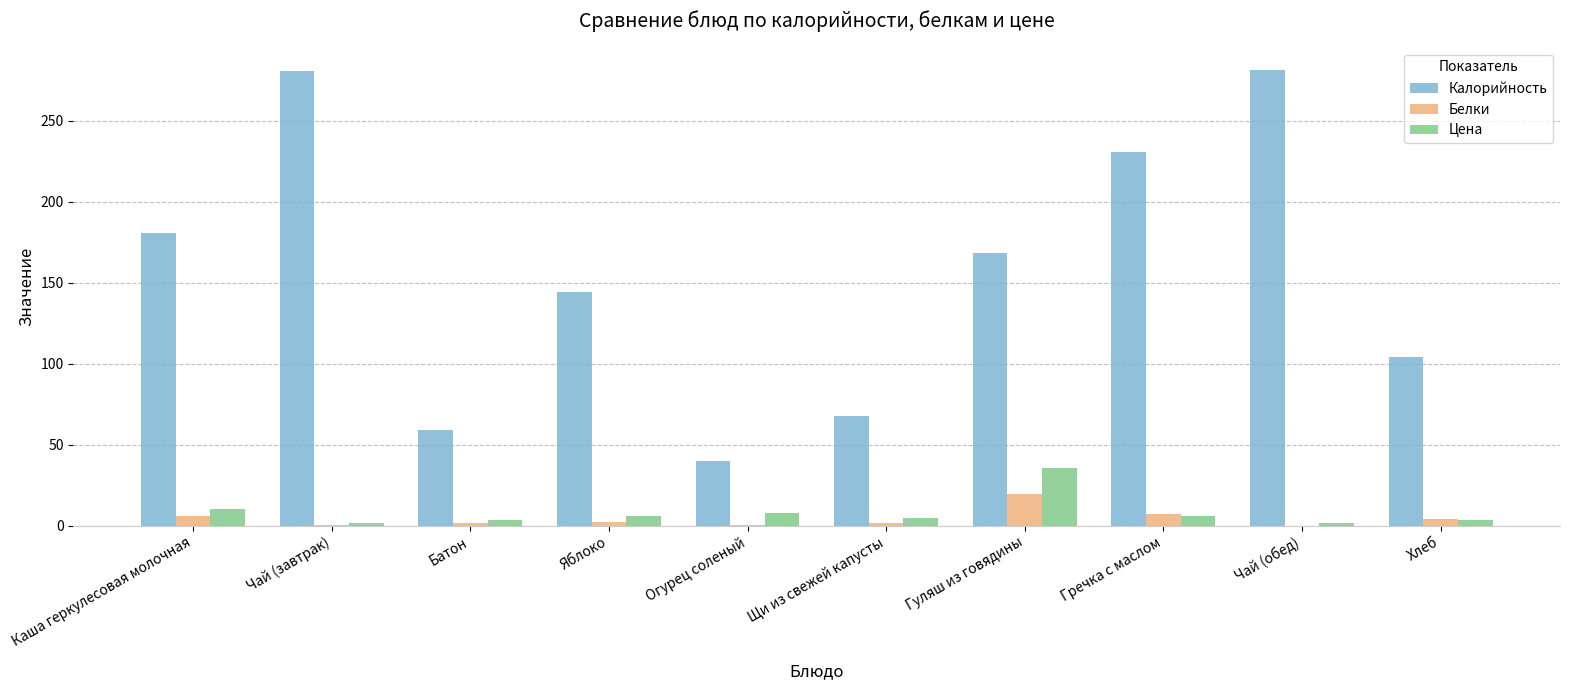

What is the difference between the Белки values at Огурец соленый and Чай (обед)?

0.4